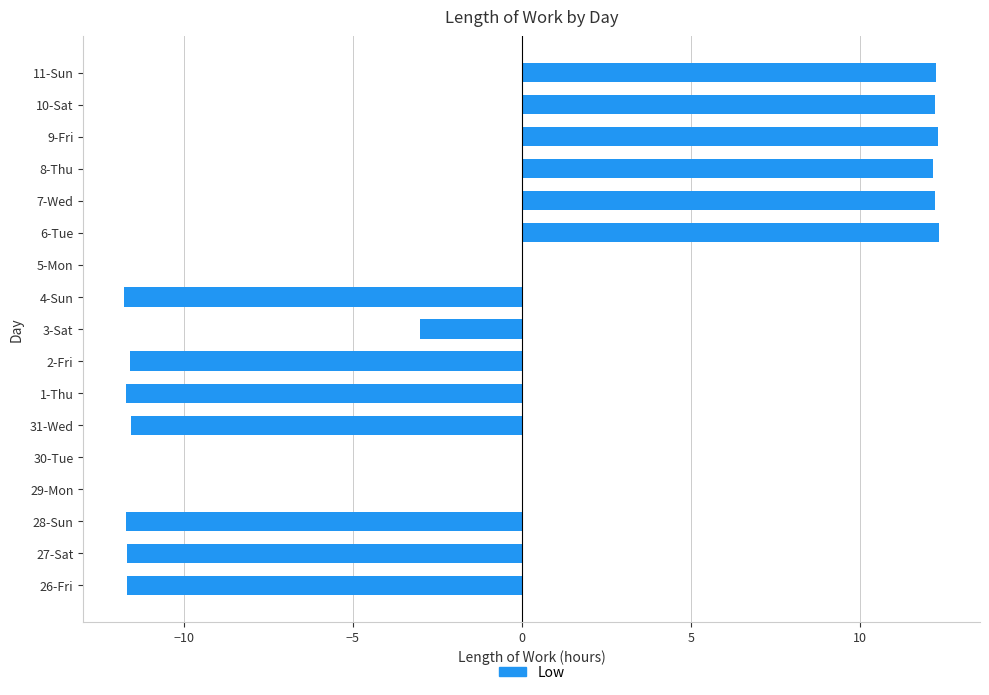

The chart shows a value of -4.5 at 27-Sat. True or false?

False